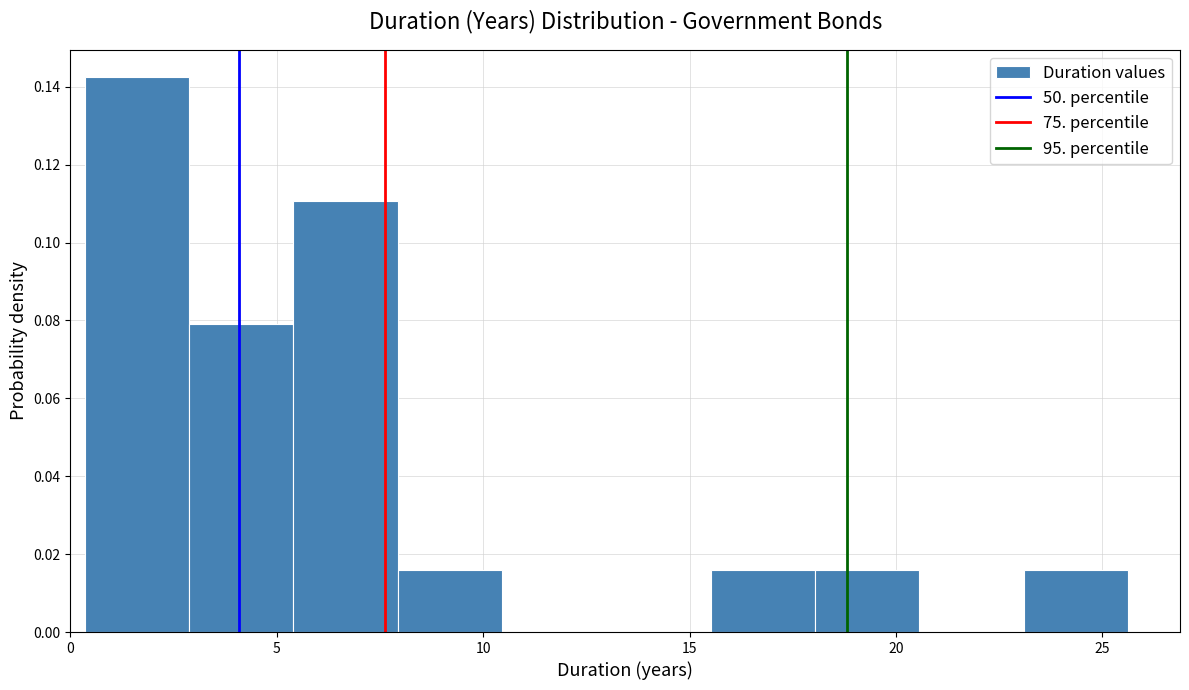

Reading left to right, transcribe this chart: for each bar, give the range it covers on the x-axis and its height. Neither the bar edges nor the heights are printed on the chart, so give them approximately, as read against the axes.

0.5 to 3.0: 0.142
3.0 to 5.5: 0.080
5.5 to 8.0: 0.110
8.0 to 10.5: 0.016
10.5 to 13.0: 0
13.0 to 15.5: 0
15.5 to 18.0: 0.016
18.0 to 20.5: 0.016
20.5 to 23.0: 0
23.0 to 25.5: 0.016